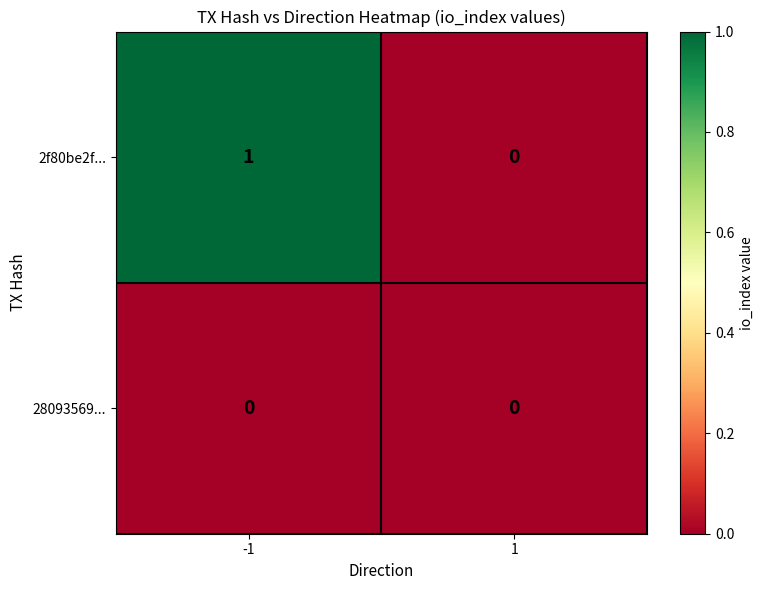

Which series has the widest spread of values?

2f80be2f...